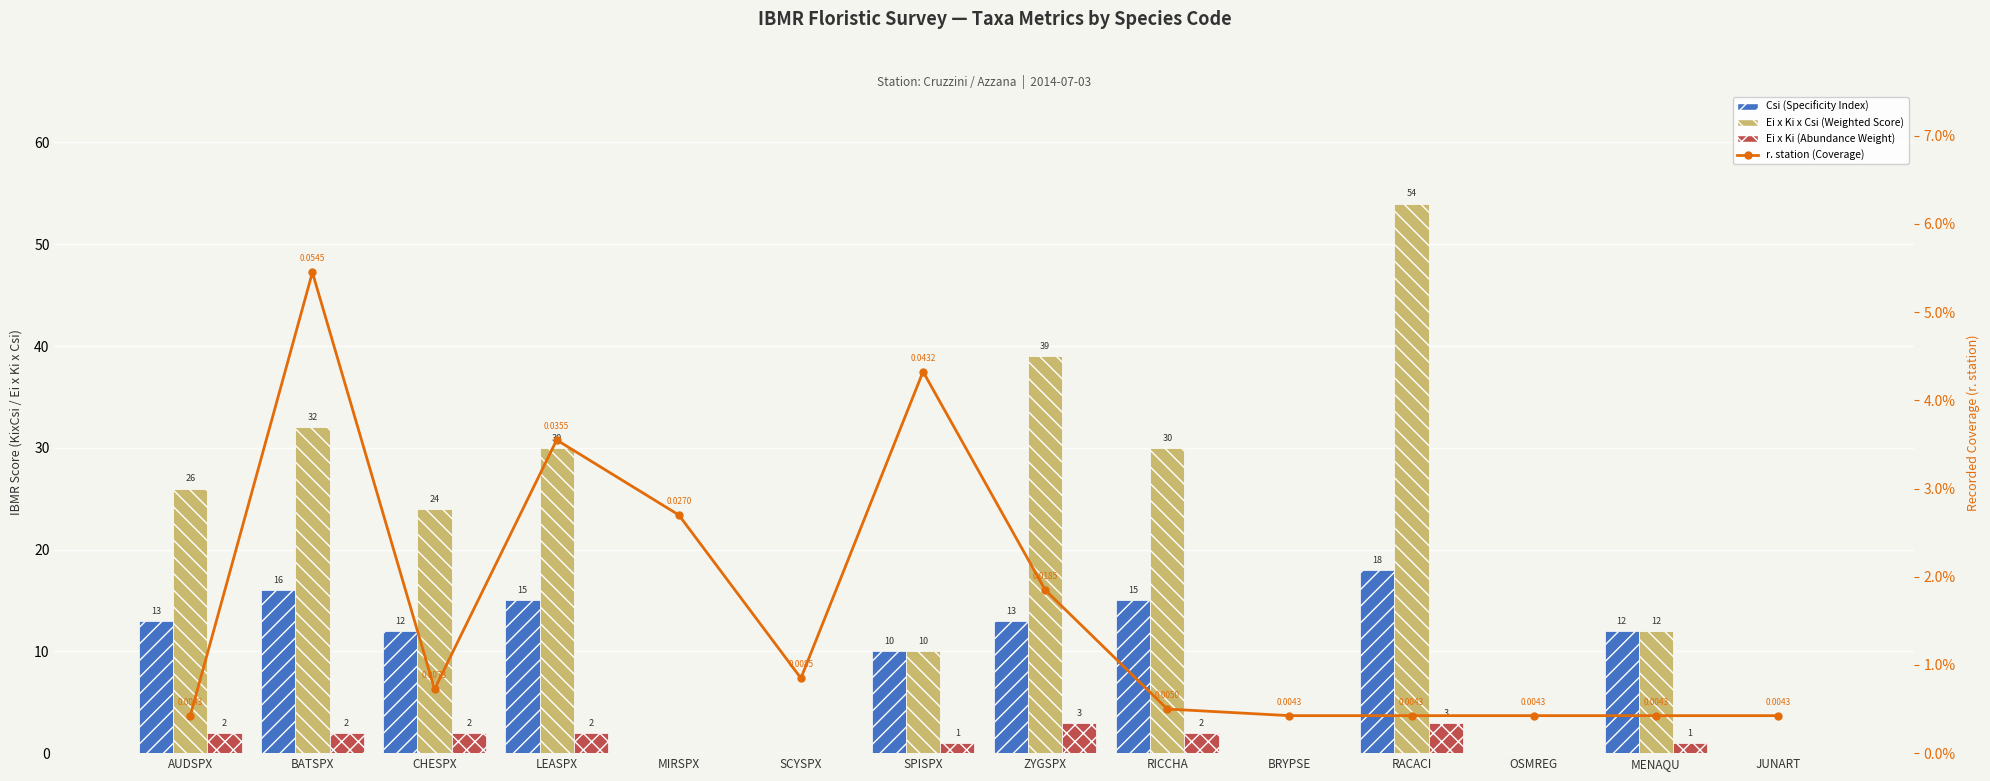

Reading left to right, what are all the values shown in this chart?

Csi (Specificity Index): 13.0	16.0	12.0	15.0	0.0	0.0	10.0	13.0	15.0	0.0	18.0	0.0	12.0	0.0
Ei x Ki x Csi (Weighted Score): 26.0	32.0	24.0	30.0	0.0	0.0	10.0	39.0	30.0	0.0	54.0	0.0	12.0	0.0
Ei x Ki (Abundance Weight): 2.0	2.0	2.0	2.0	0.0	0.0	1.0	3.0	2.0	0.0	3.0	0.0	1.0	0.0
r. station (Coverage): 0.0	0.1	0.0	0.0	0.0	0.0	0.0	0.0	0.0	0.0	0.0	0.0	0.0	0.0